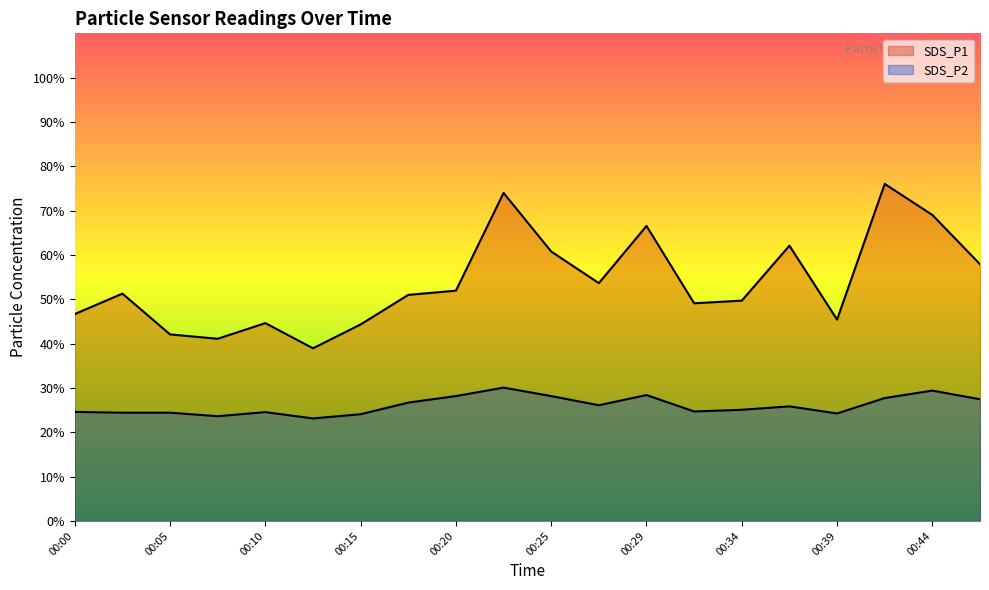

True or false: SDS_P1 has more than 1 points higher than both neighbors.

True